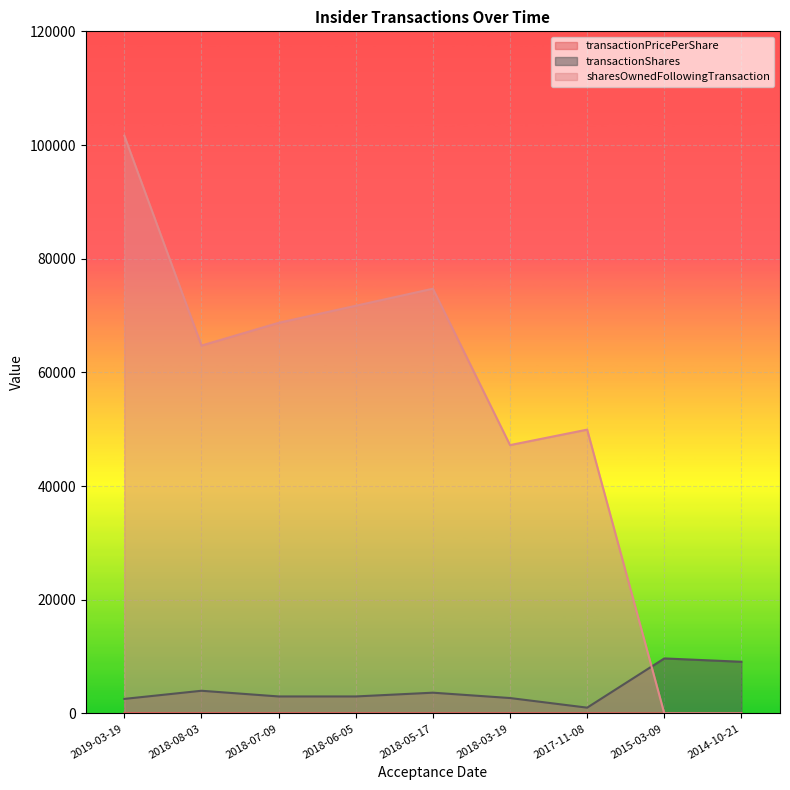

What is the label of the 4th point from the right?

2018-03-19